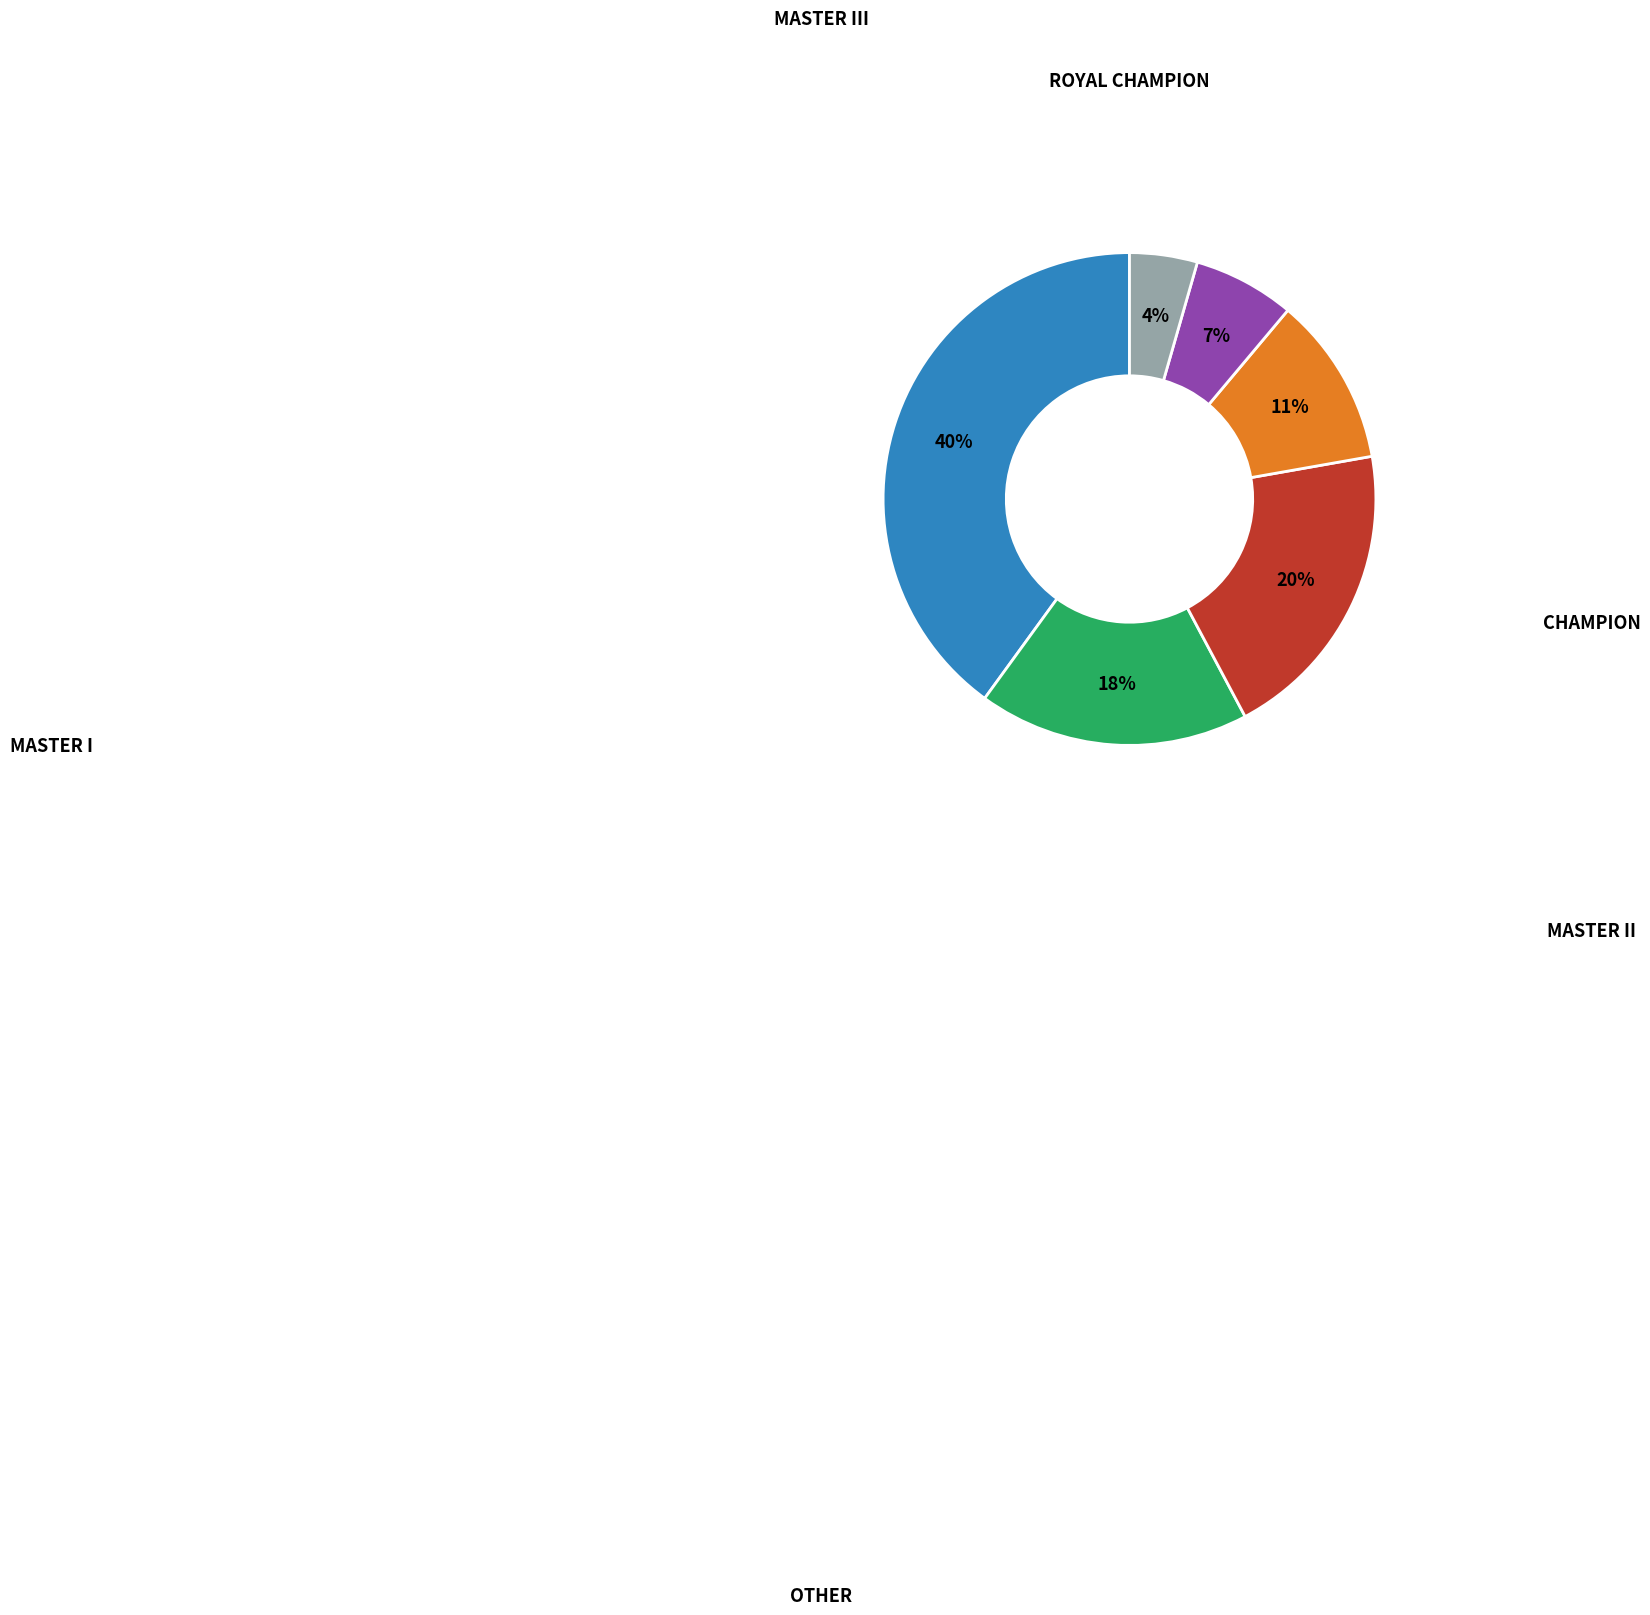

How many slices are in this pie chart?

6